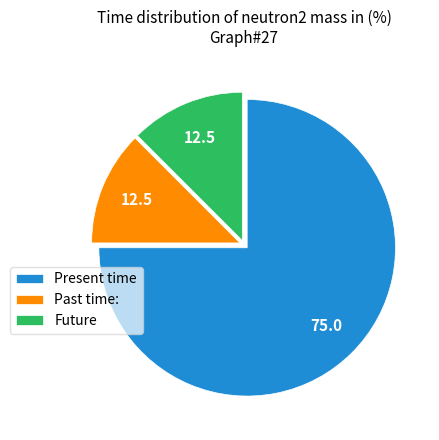

What is the largest slice in the pie chart?

Present time